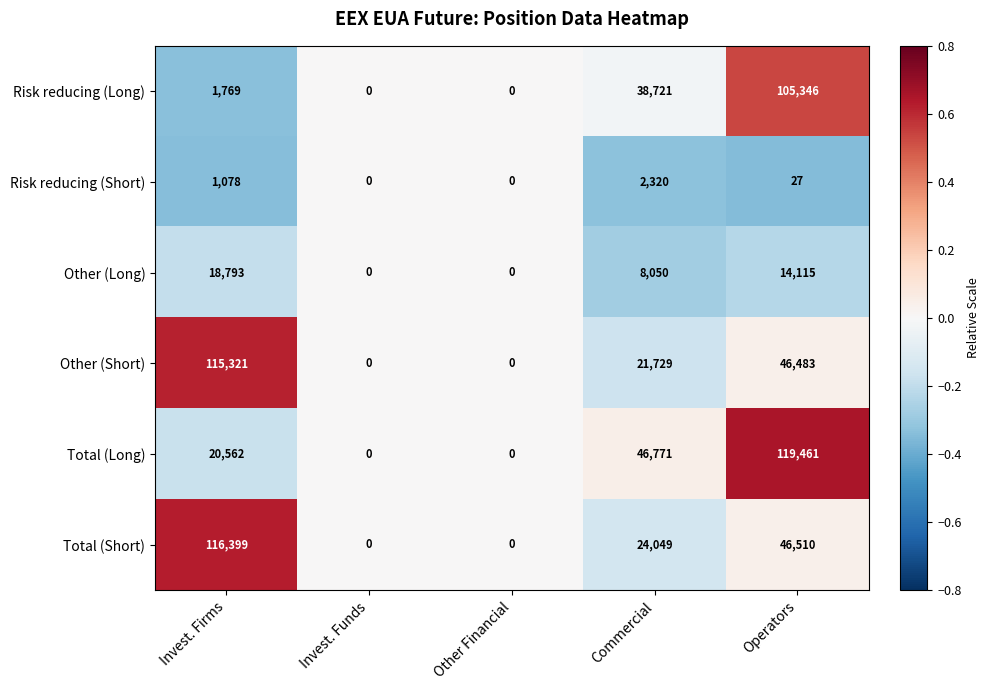

What is the difference between the maximum and minimum values in the Total (Long) series?

119461